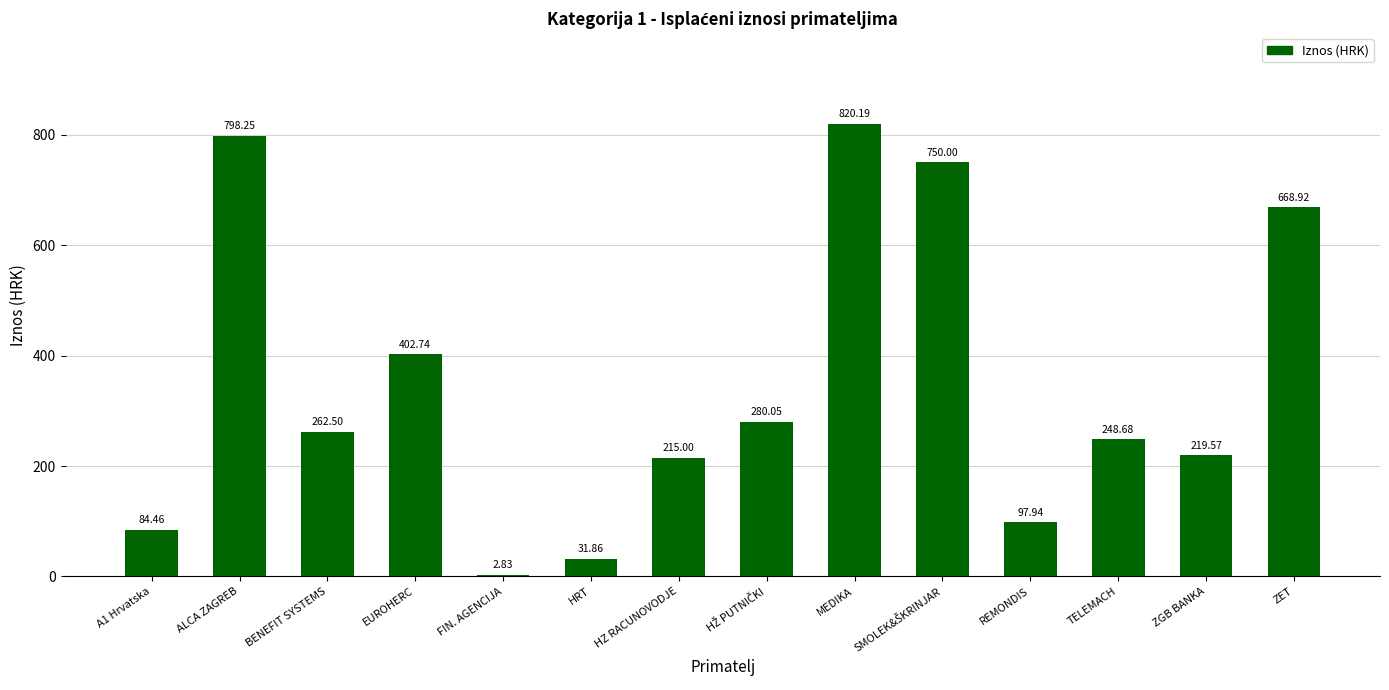

Are the bars horizontal?

No